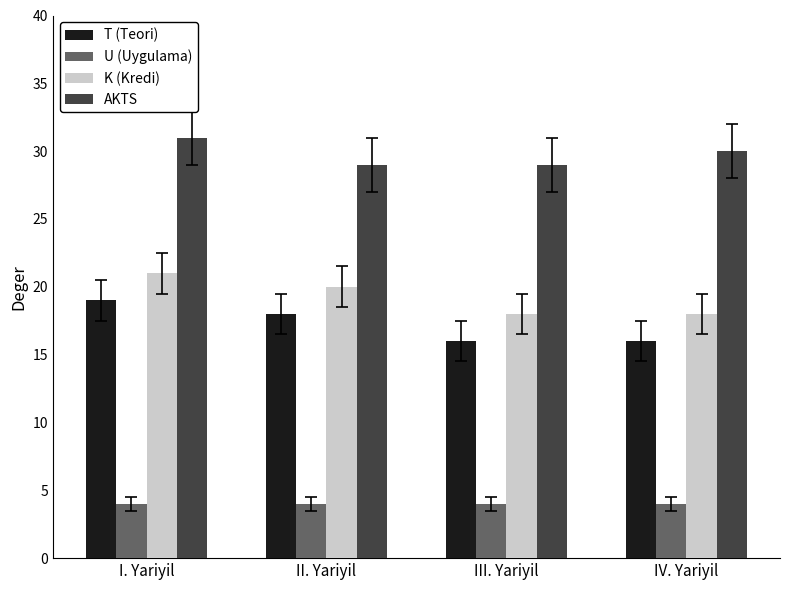

What is the difference between the T (Teori) values at III. Yariyil and I. Yariyil?

3